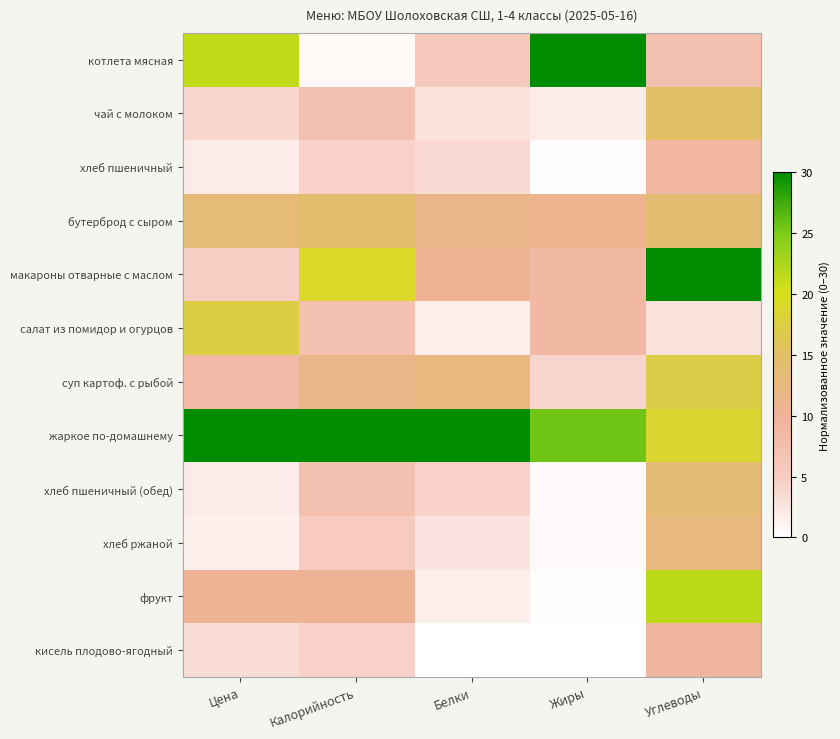

At Цена, list the series in order from smallest to largest.

хлеб ржаной, хлеб пшеничный, хлеб пшеничный (обед), кисель плодово-ягодный, чай с молоком, макароны отварные с маслом, суп картоф. с рыбой, фрукт, бутерброд с сыром, салат из помидор и огурцов, котлета мясная, жаркое по-домашнему